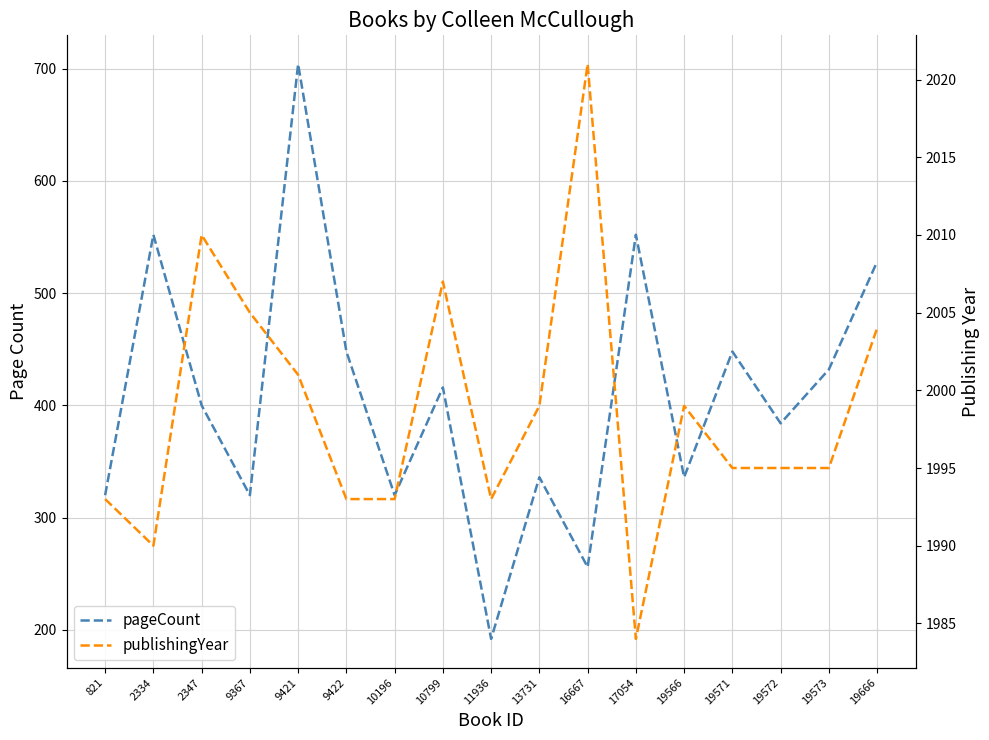

Where is pageCount nearest to the value 448?

9422